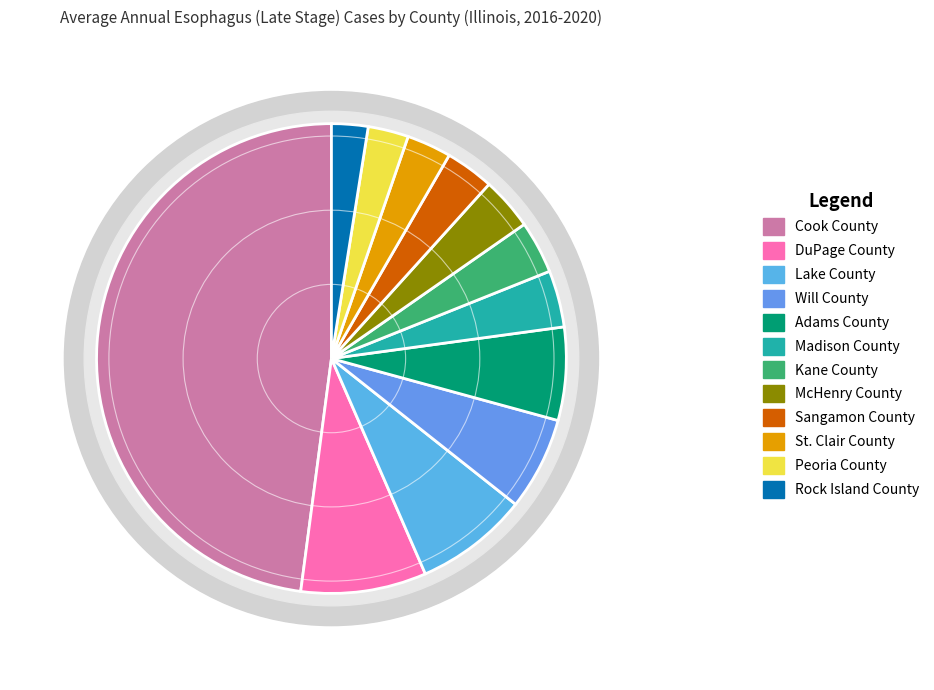

True or false: Will County accounts for 6% of the total.

True